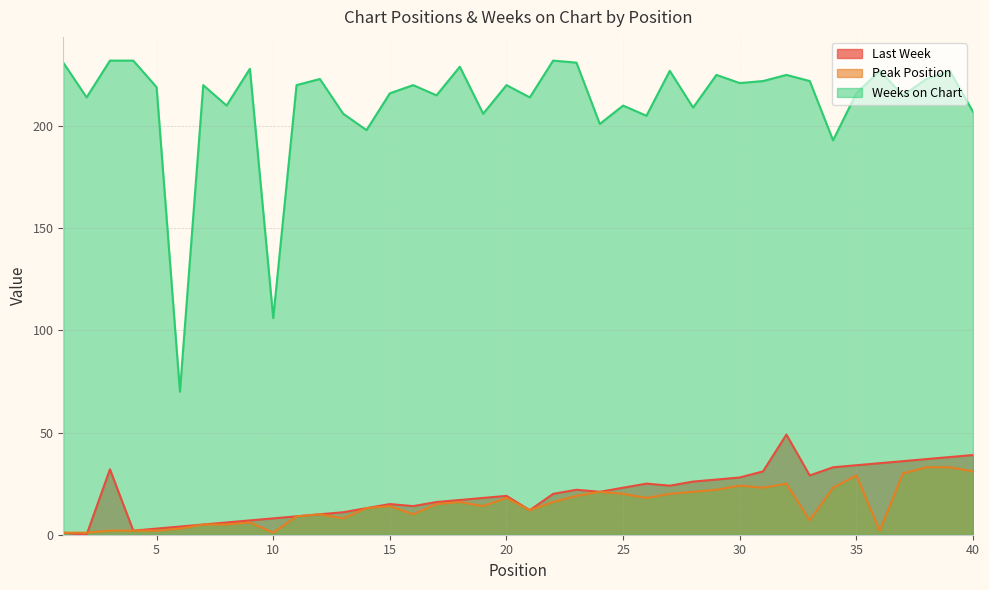

How many lines are shown in the chart?

3